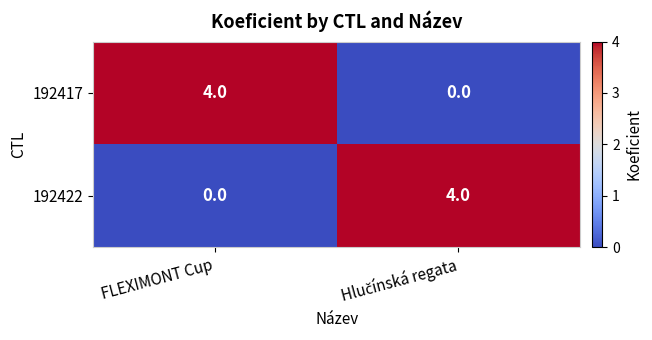

What is the total value across all series at FLEXIMONT Cup?

4